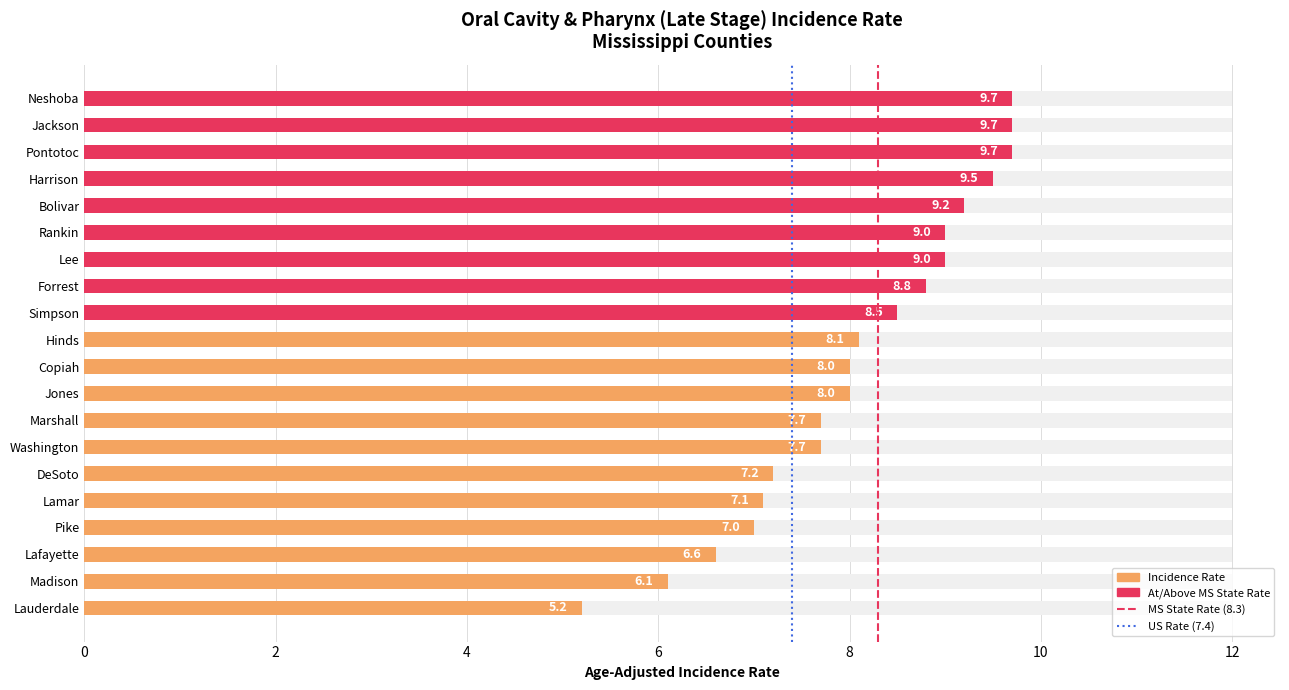

Count the number of values greater than 8.

10